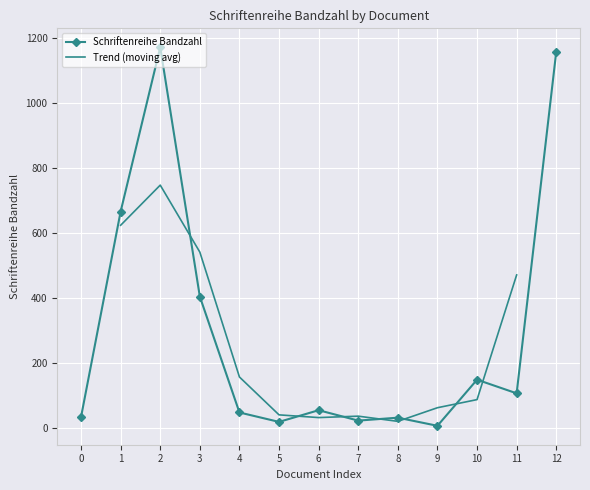

How many interior local valleys (lower than both neighbors) does the data have?

4